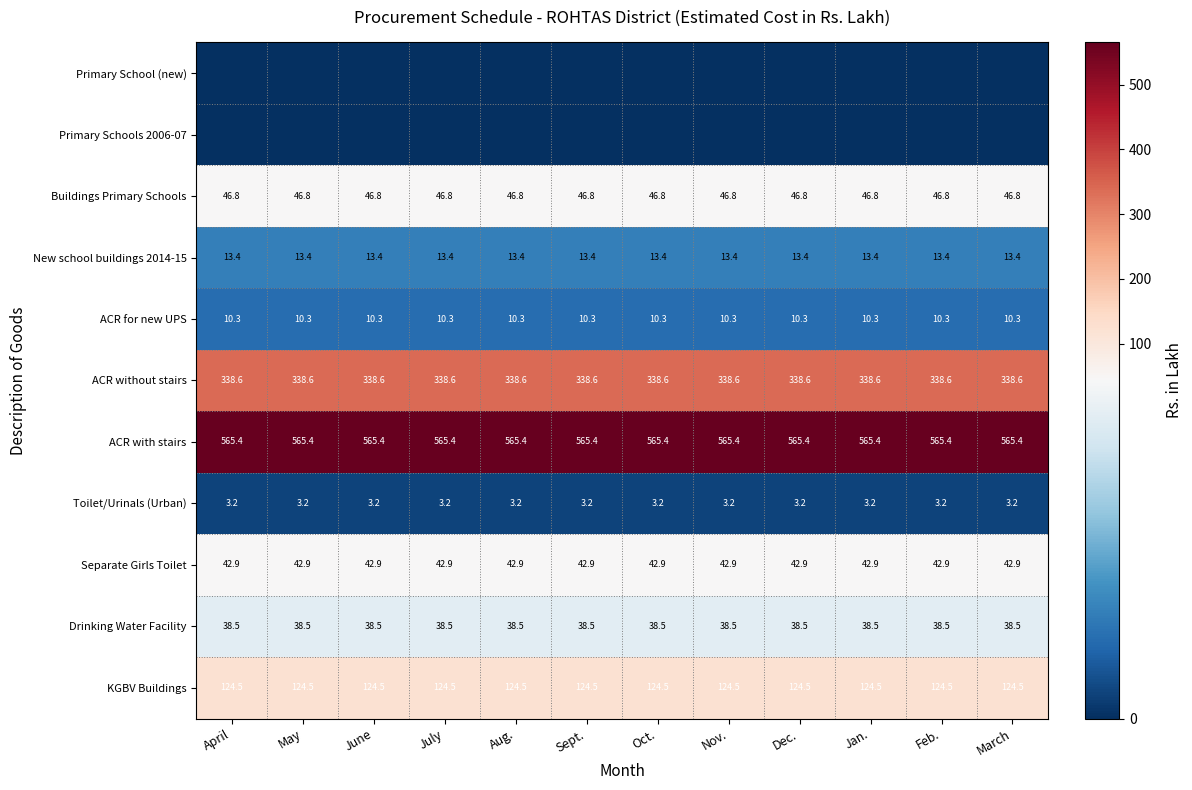

Is the value of ACR for new UPS at March greater than the value of Separate Girls Toilet at Dec.?

No